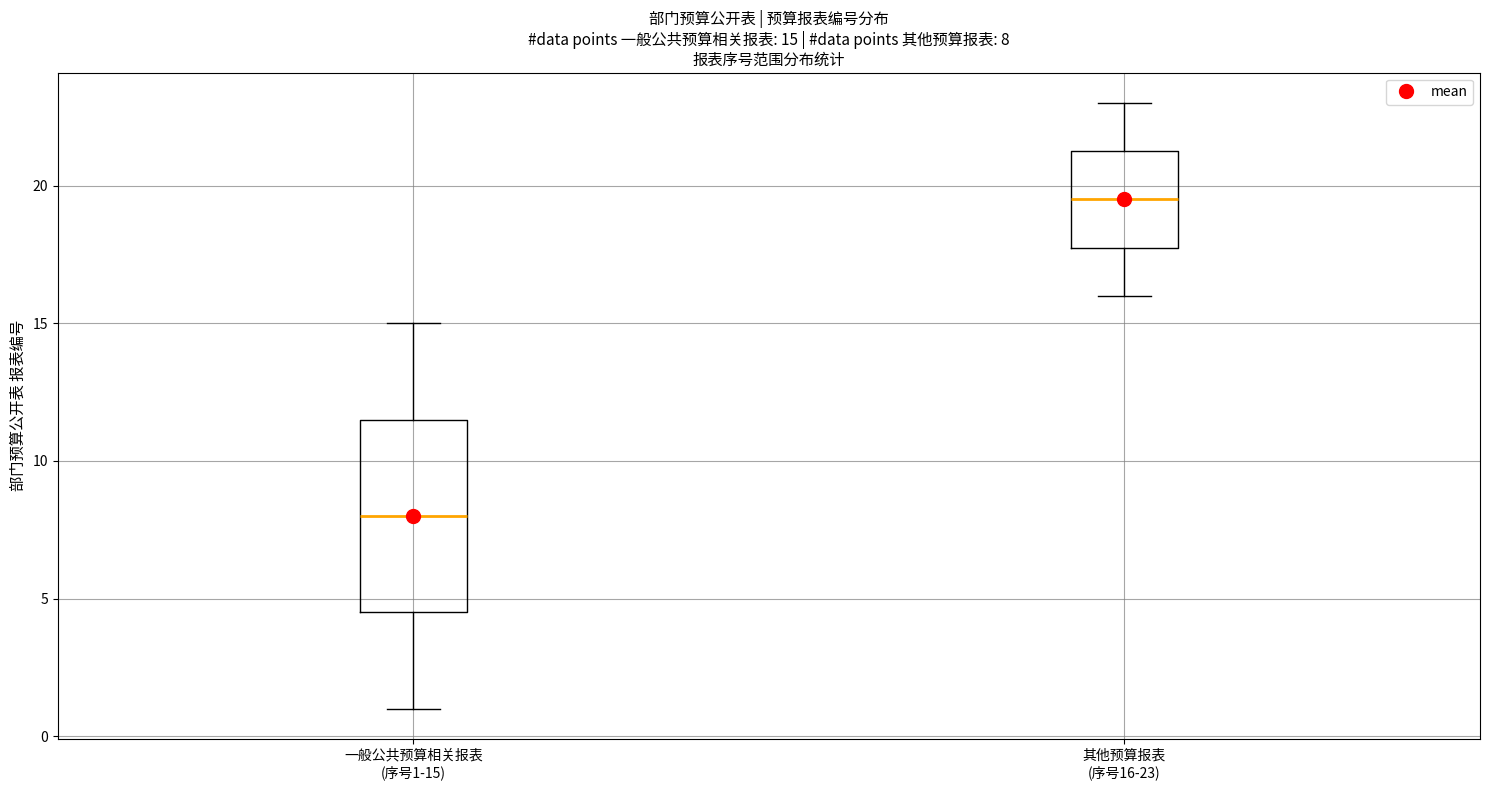

Which box's median line is the lowest?

一般公共预算相关报表 (序号1-15)